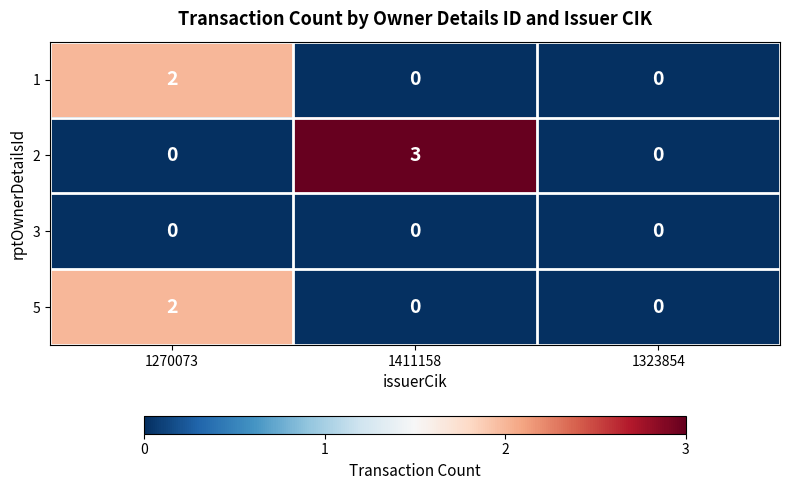

How many series are shown in this chart?

4